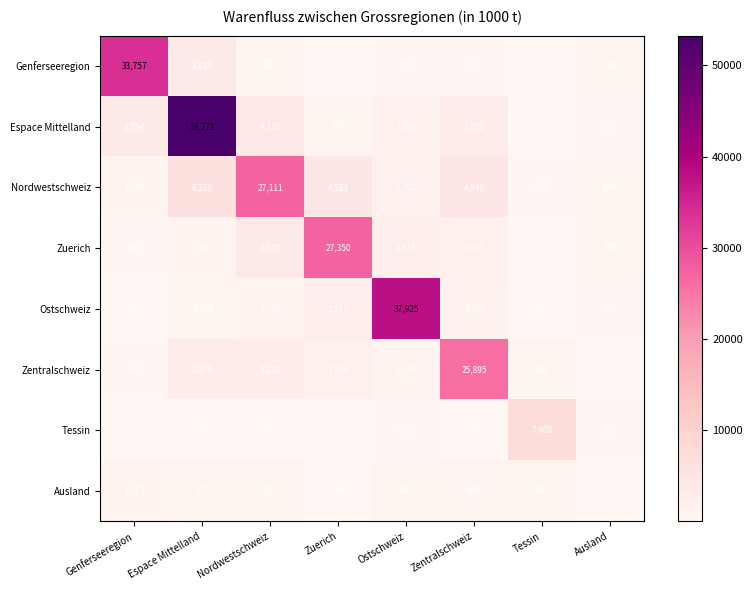

List the series in order of their peak value, lowest first.

Ausland, Tessin, Zentralschweiz, Nordwestschweiz, Zuerich, Genferseeregion, Ostschweiz, Espace Mittelland